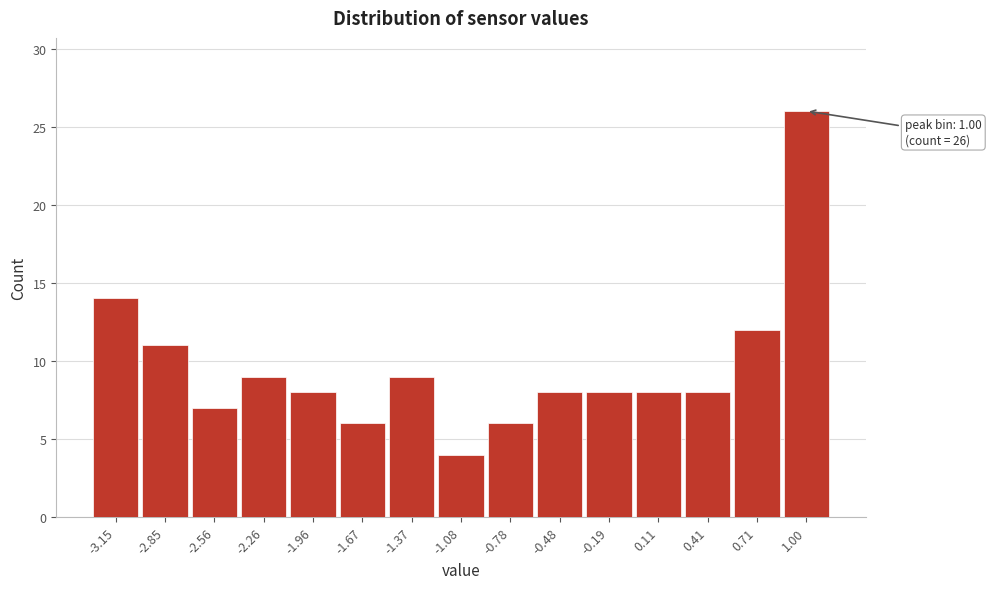

Over which range of the x-axis is the bar tallest?

0.85 to 1.15